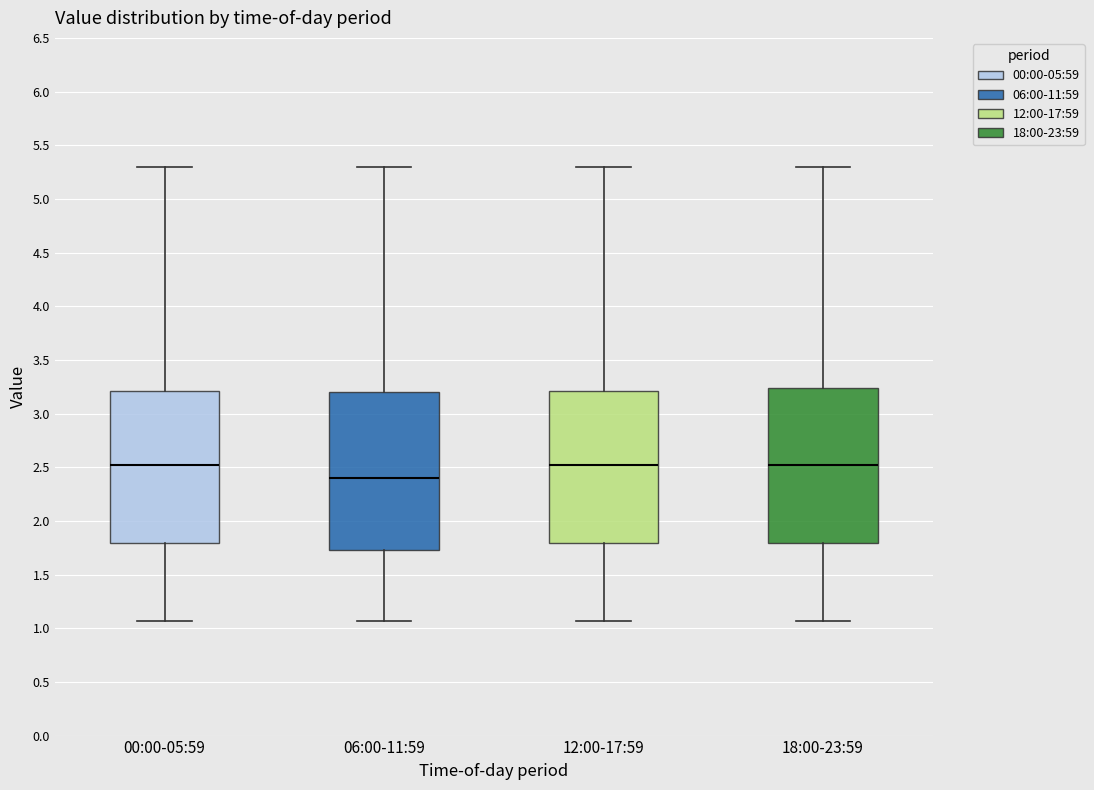

Where is the lower edge of the box for 06:00-11:59 on the y-axis? The values are not printed on the chart, so give them approximately, as read against the axis.

1.75